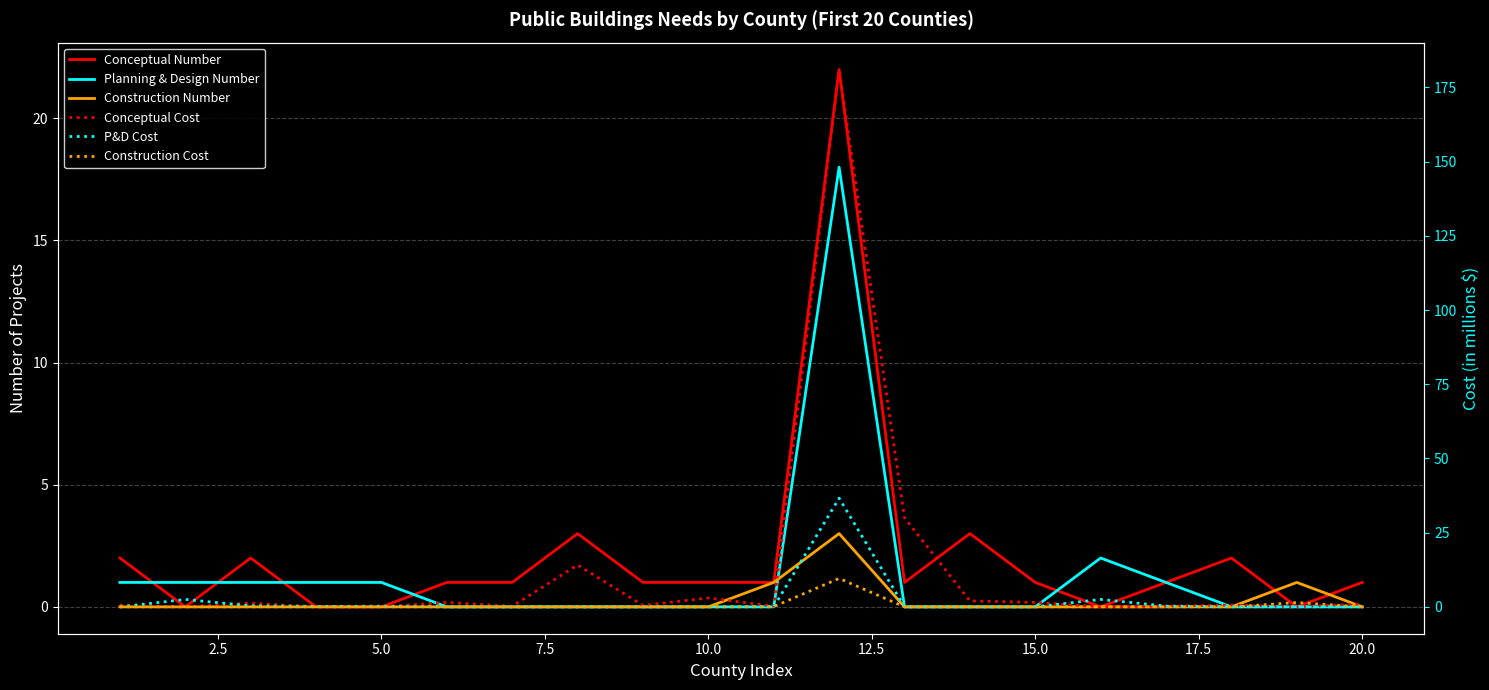

After their last crossing, which series has the higher values: Construction Cost or P&D Cost?

P&D Cost